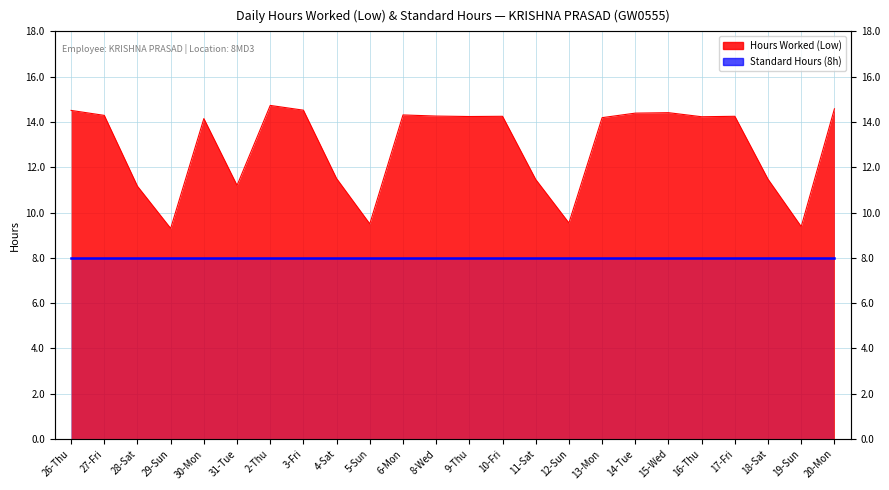

List the labels in order of value, largest first.

2-Thu, 20-Mon, 3-Fri, 26-Thu, 15-Wed, 14-Tue, 6-Mon, 27-Fri, 8-Wed, 10-Fri, 17-Fri, 9-Thu, 16-Thu, 13-Mon, 30-Mon, 4-Sat, 18-Sat, 11-Sat, 31-Tue, 28-Sat, 12-Sun, 5-Sun, 19-Sun, 29-Sun